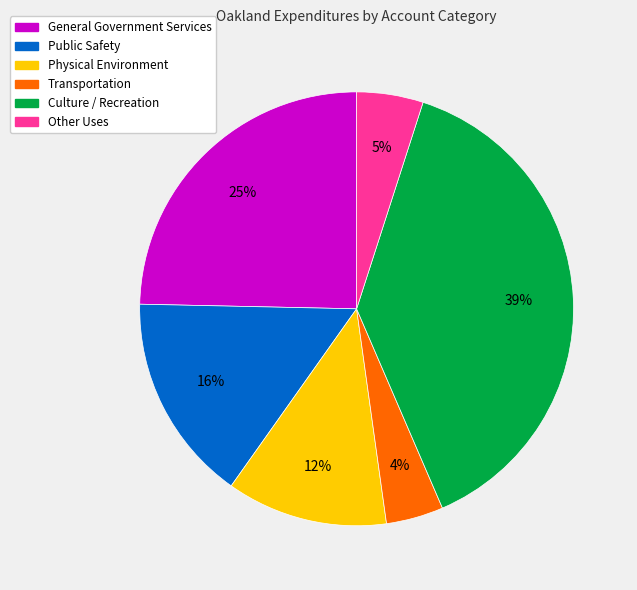

To the nearest percent, what percentage of the pie is Transportation?

4%